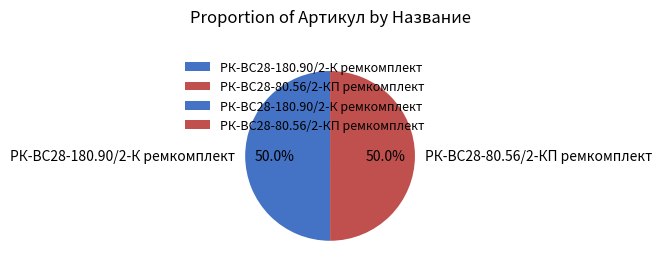

How many segments does this pie chart have?

2